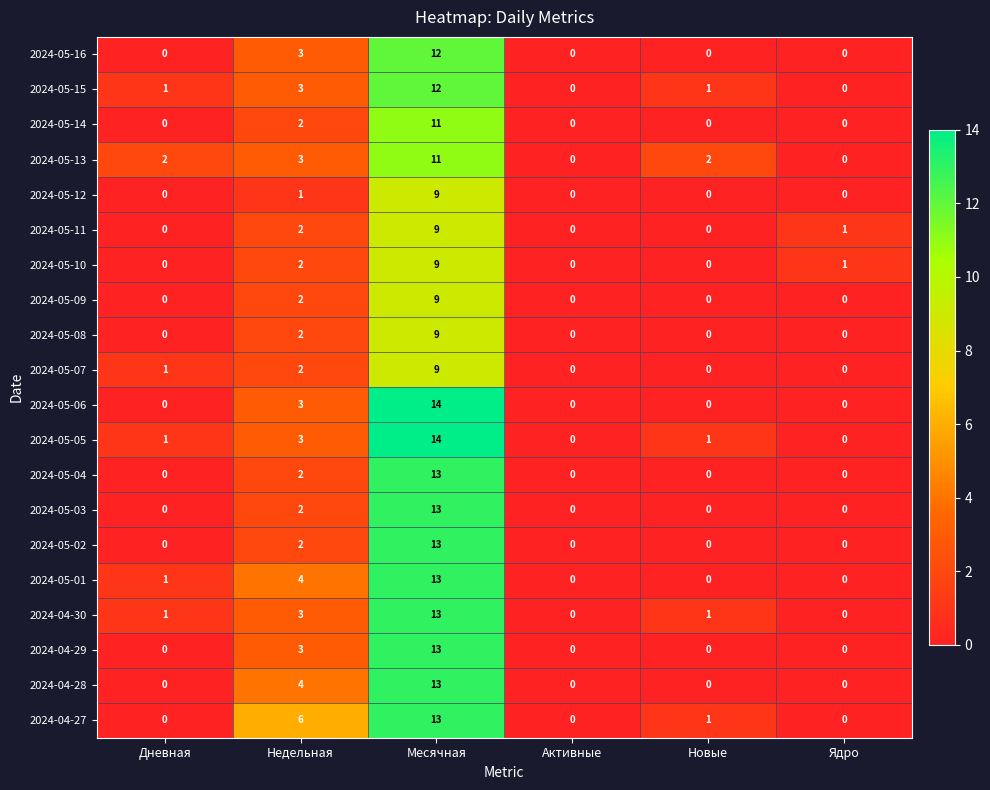

What is the highest value of the 2024-04-28 series?

13